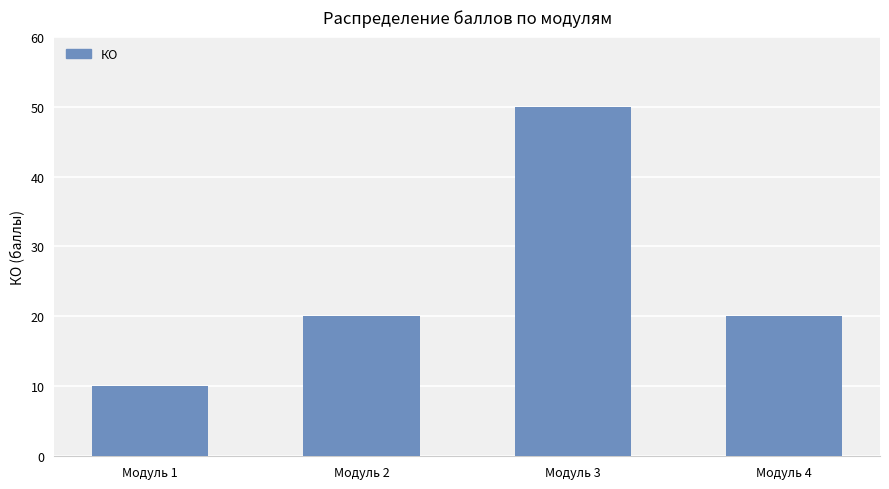

Count the number of categories in the chart.

4